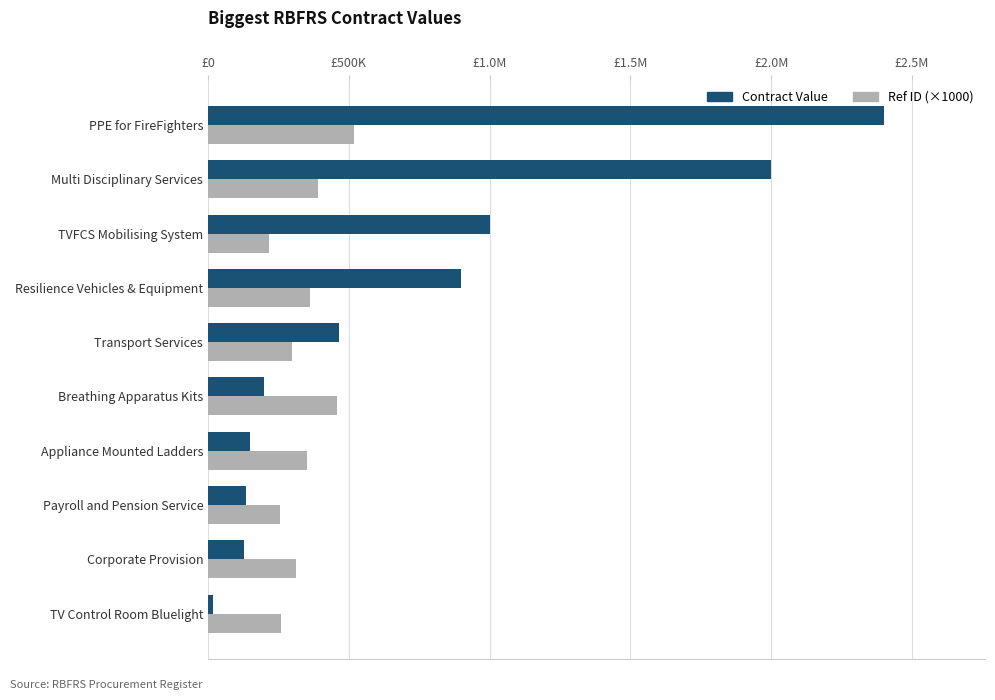

What is the greatest value displayed?

2400000.0